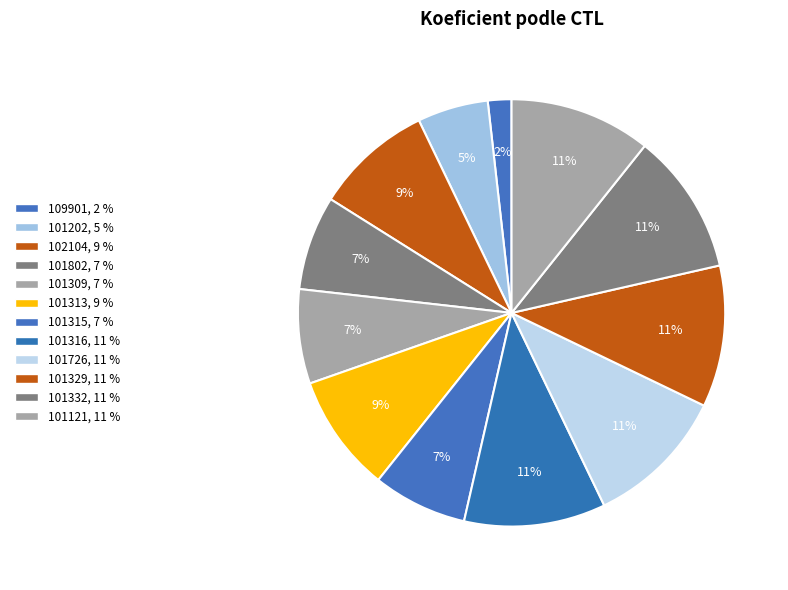

What percentage do 101313 and 101802 together represent?

16.1%